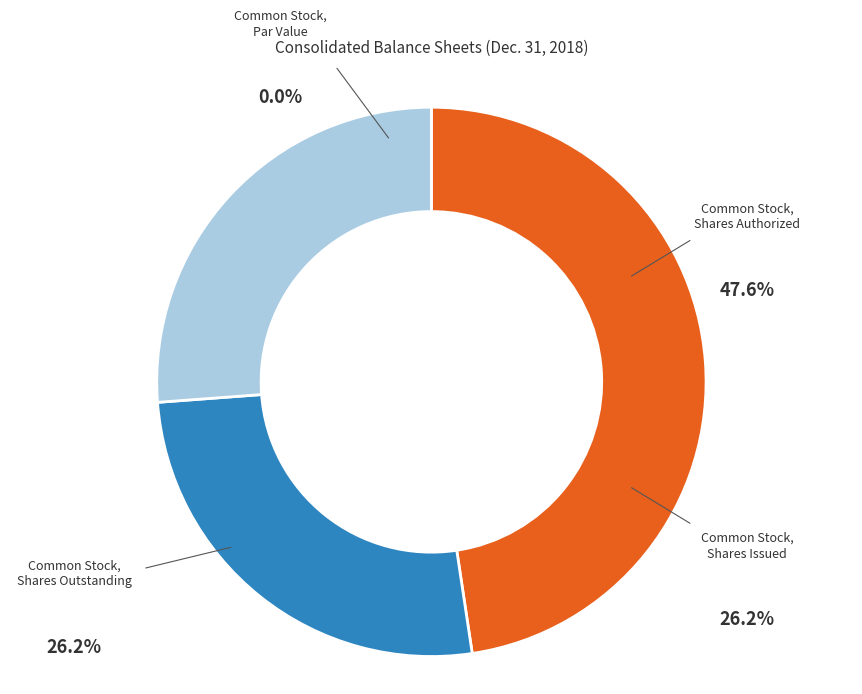

What is the smallest slice in the pie chart?

Common Stock, Par Value